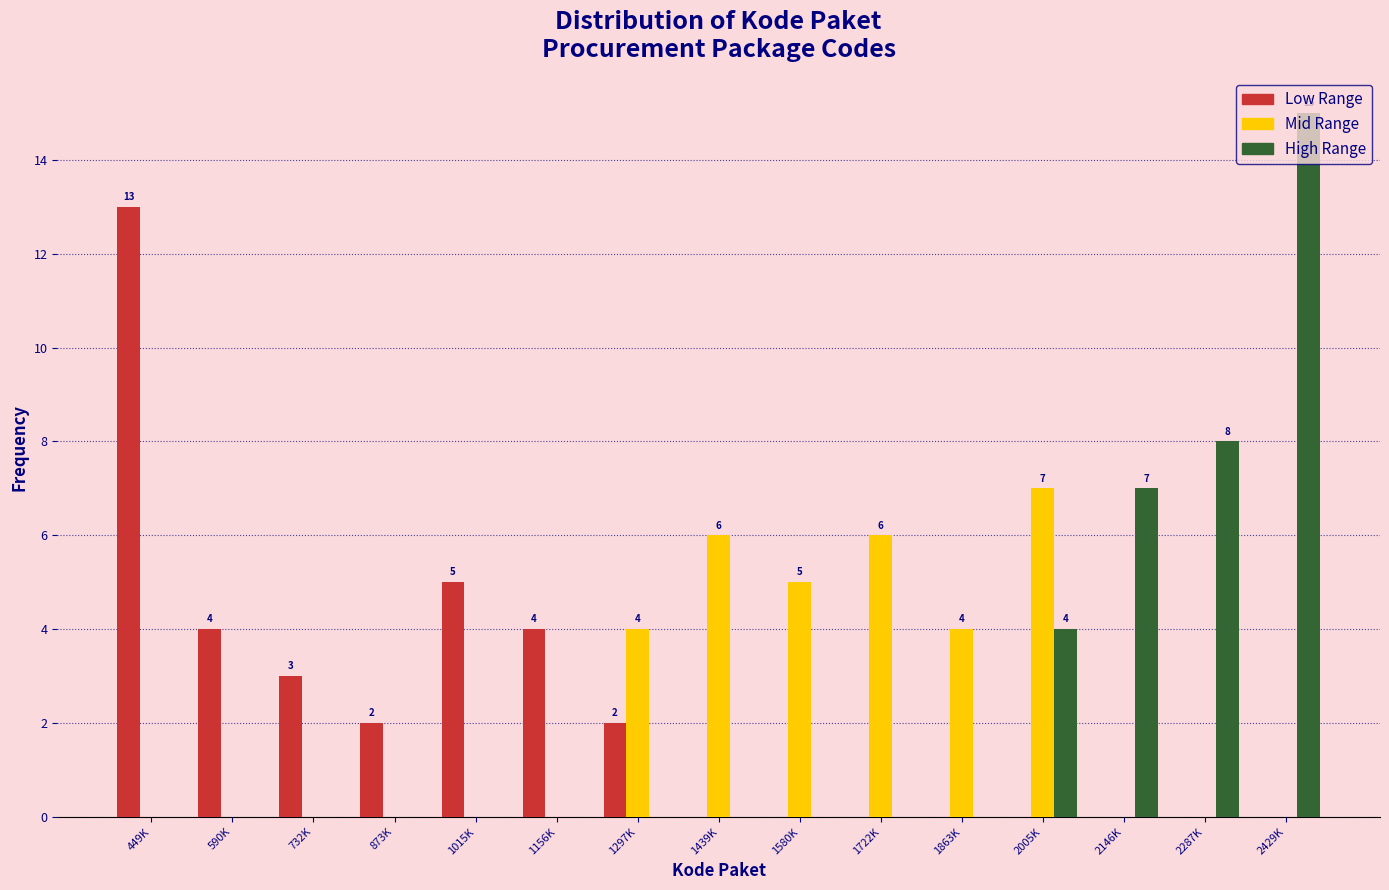

Between 1439K and 2005K, which series saw the biggest shift?

High Range